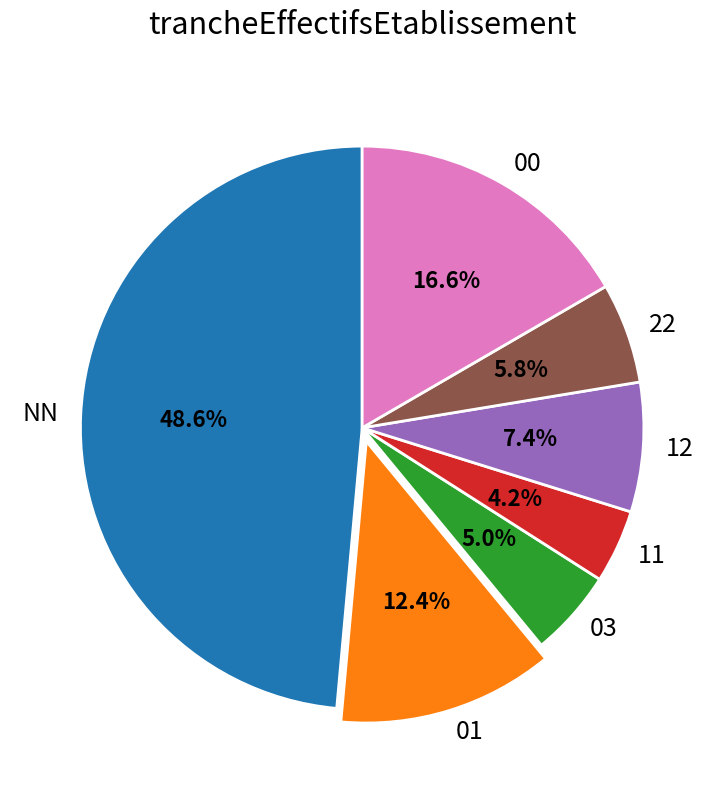

Is there a majority slice in this chart?

No